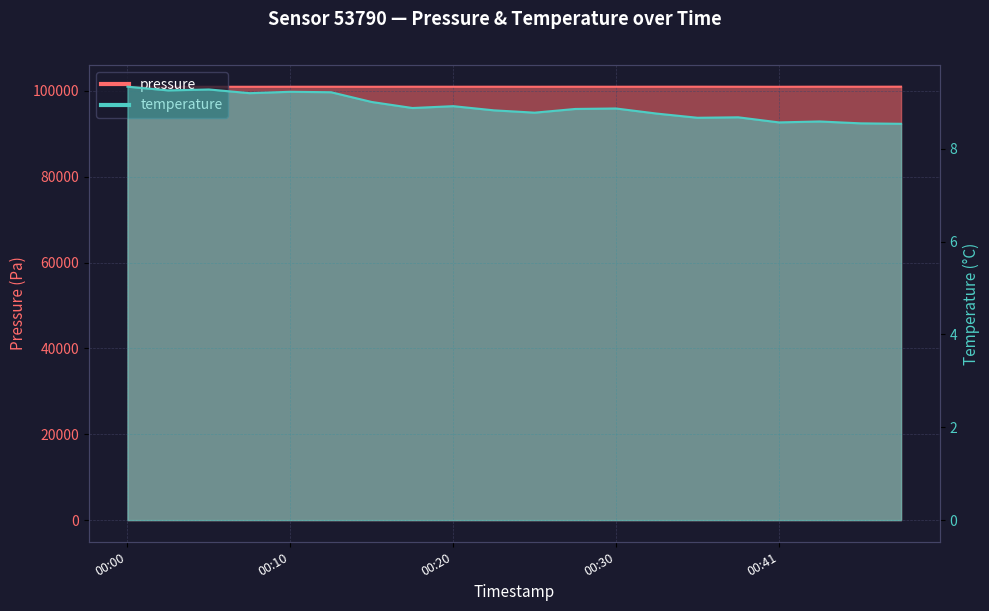

Rank the categories by temperature value from highest to lowest.

00:00, 00:05, 00:03, 00:10, 00:13, 00:08, 00:15, 00:20, 00:18, 00:30, 00:28, 00:23, 00:25, 00:33, 00:38, 00:36, 00:43, 00:41, 00:46, 00:48